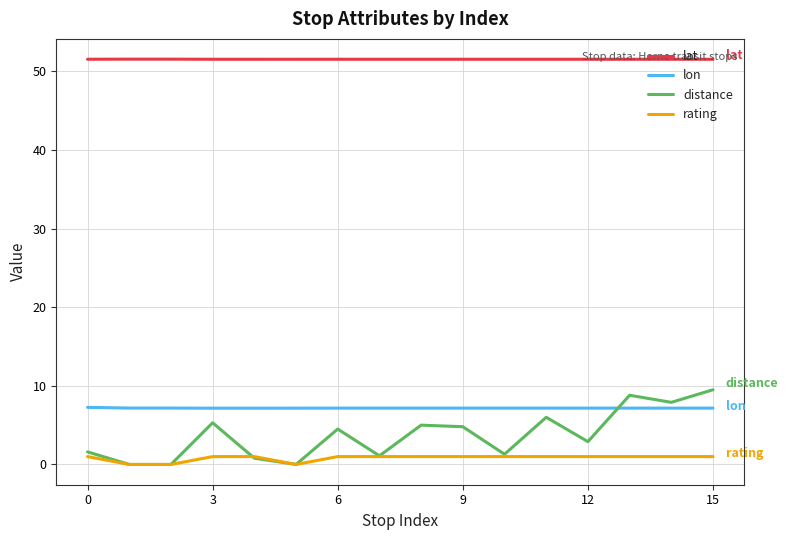

What are all the series names shown in the legend?

lat, lon, distance, rating